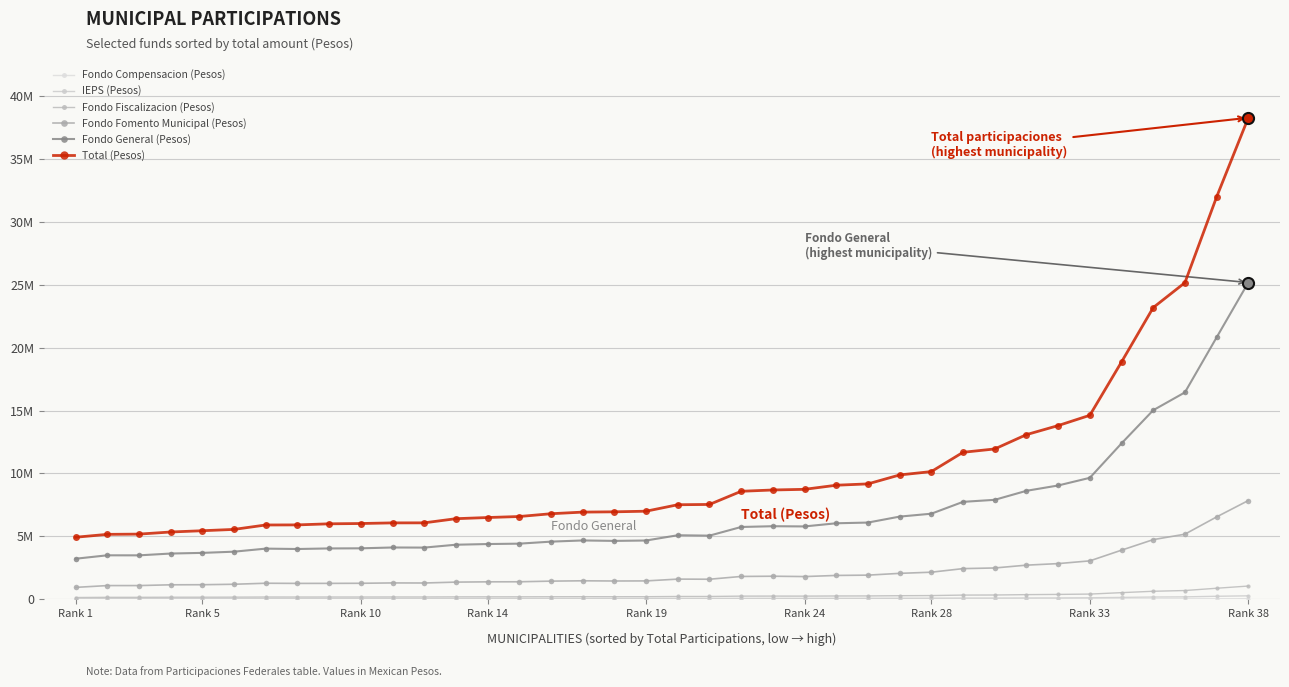

Is this an area chart (filled region under the line)?

No